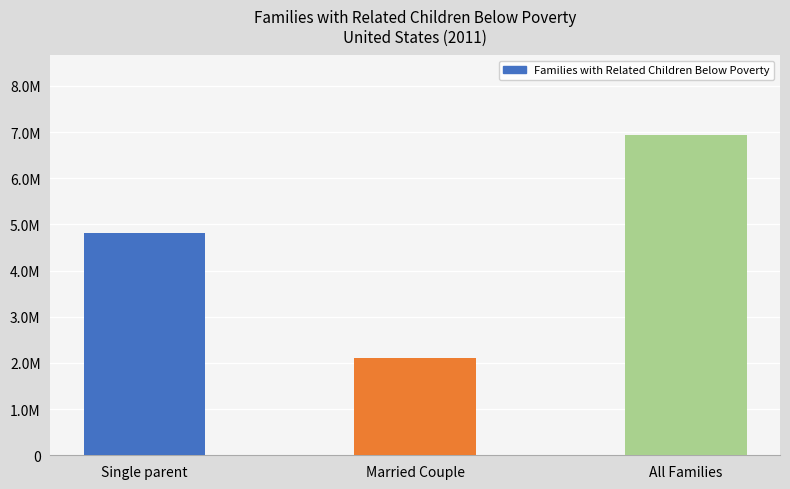

The chart shows a value of 9539001 at All Families. True or false?

False